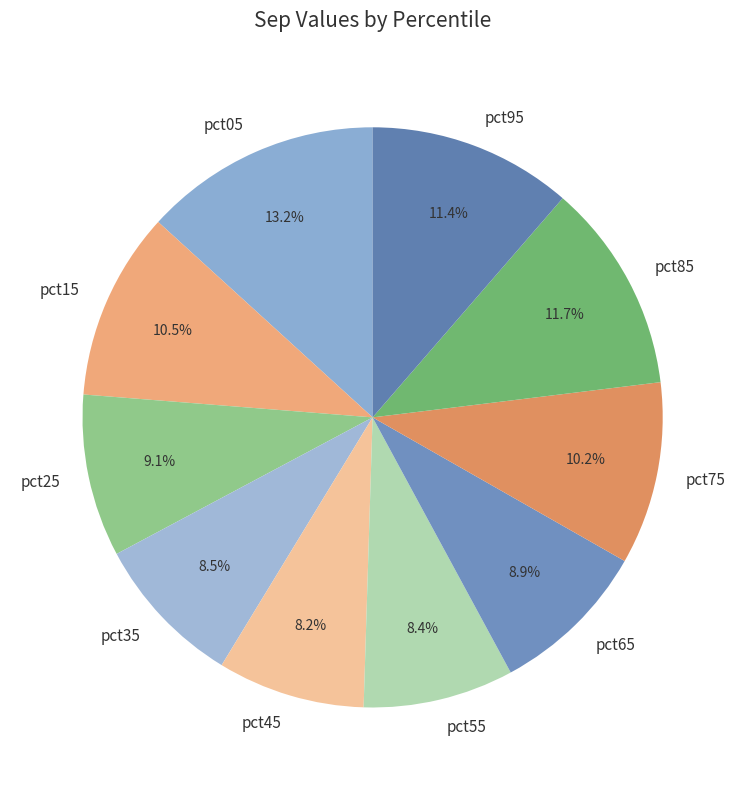

How much of the chart is everything except pct95?

88.6%